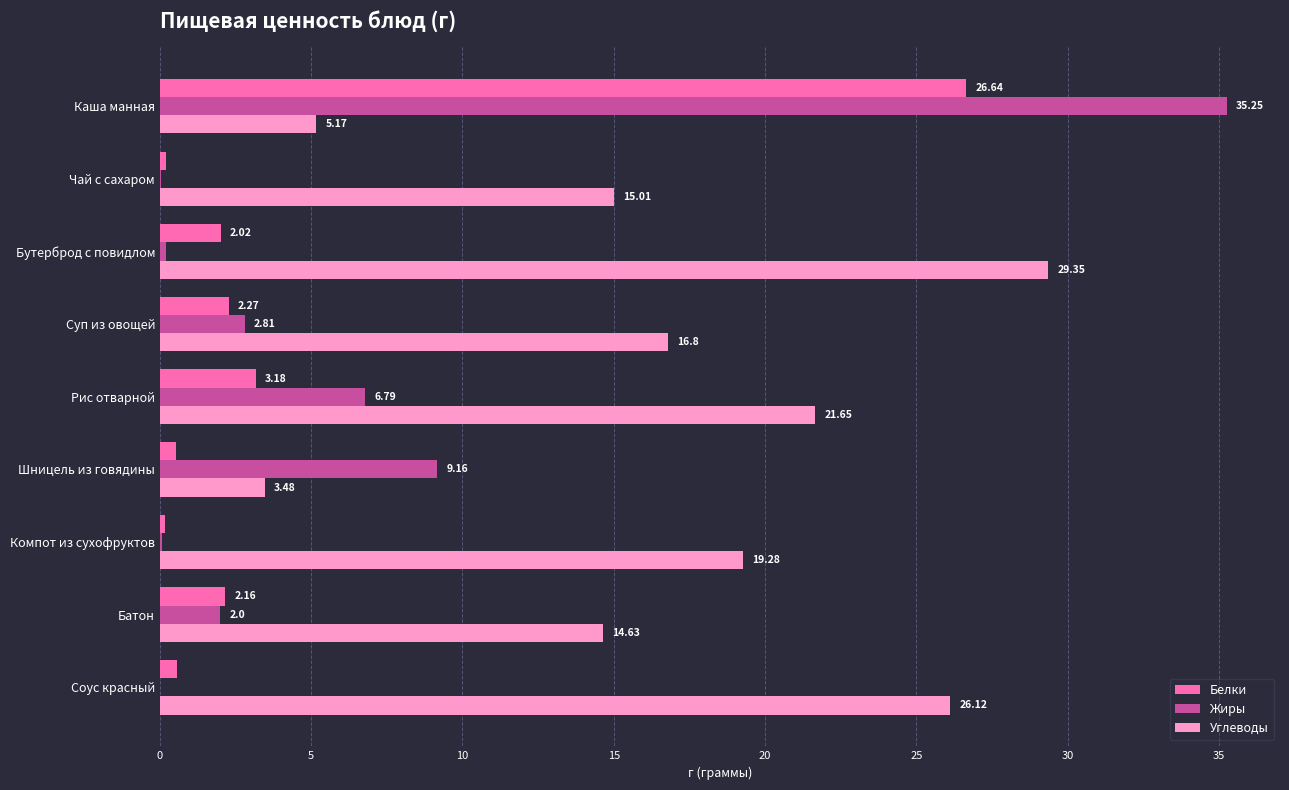

Which series has the largest total across all categories?

Углеводы